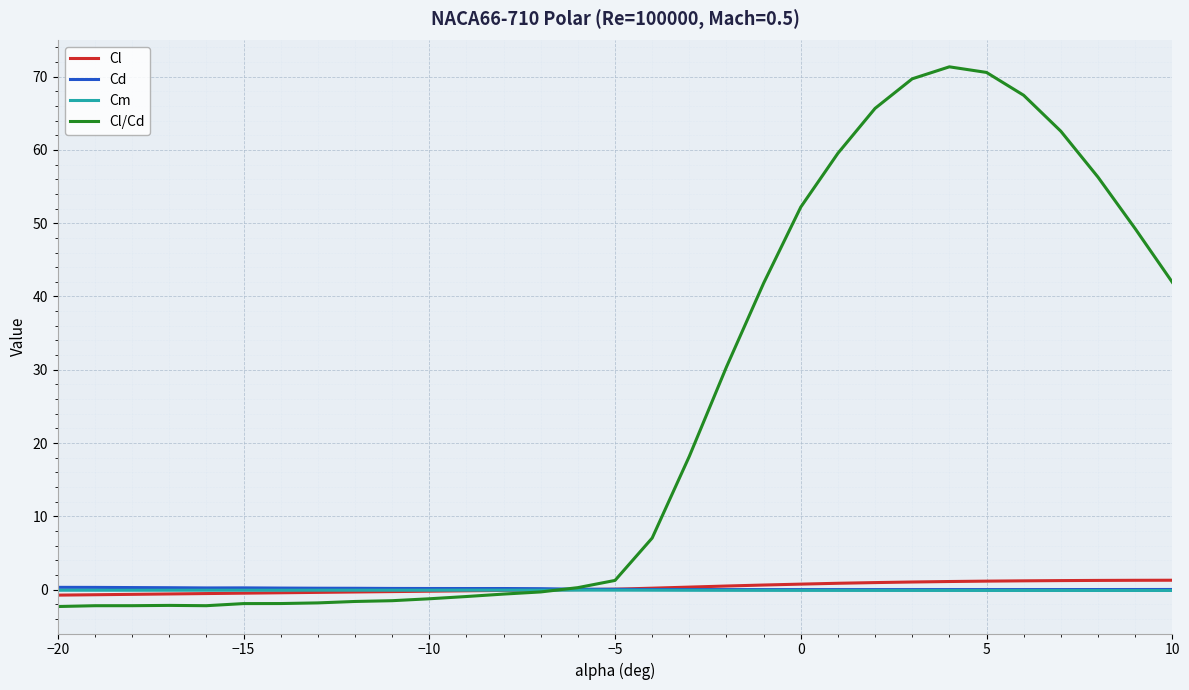

Is this an area chart (filled region under the line)?

No